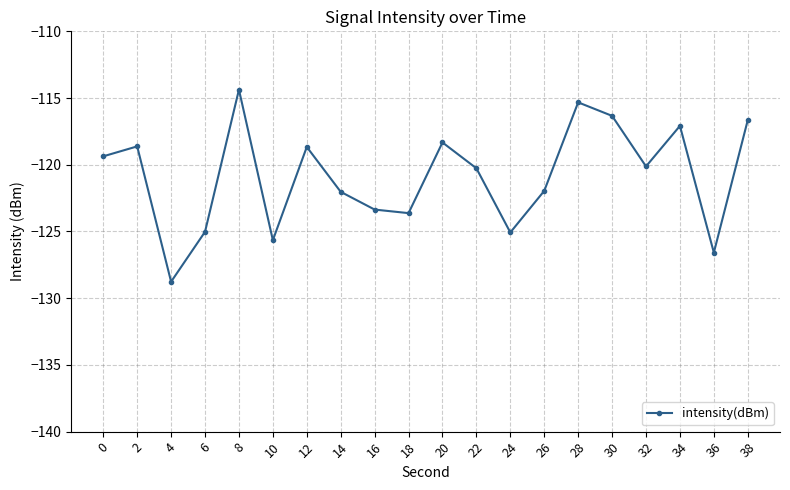

How many points are lower than both their immediate neighbors (excluding endpoints)?

6